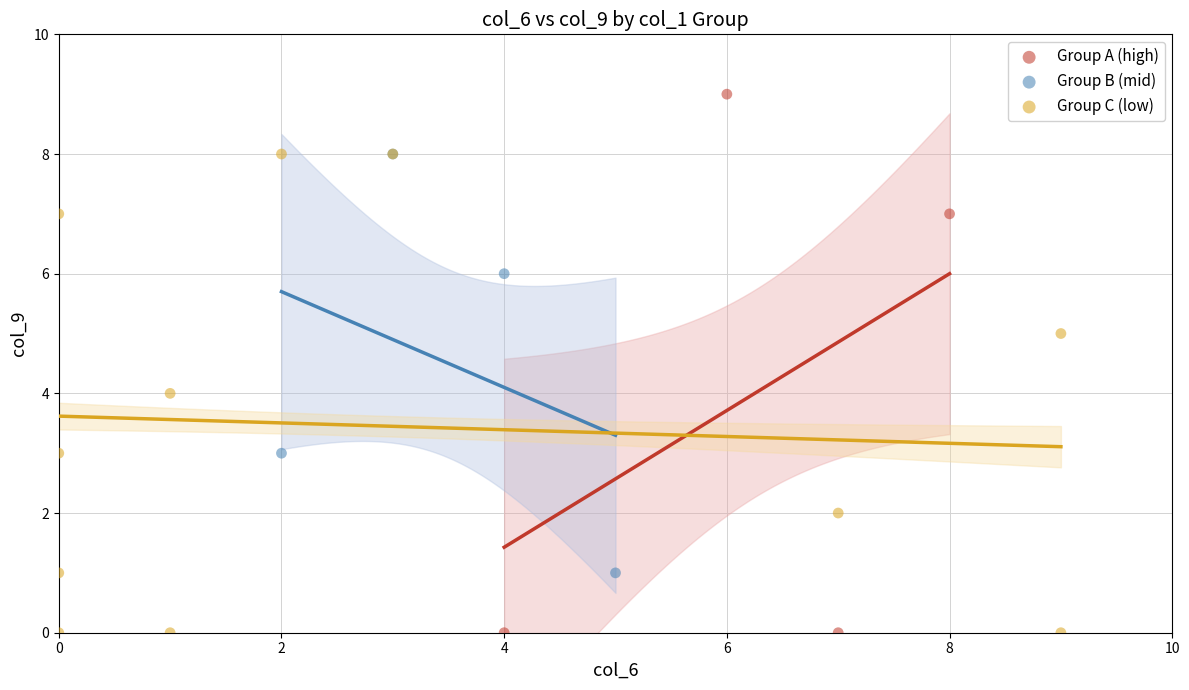

Which series contains the highest Y value?

Group A (high)